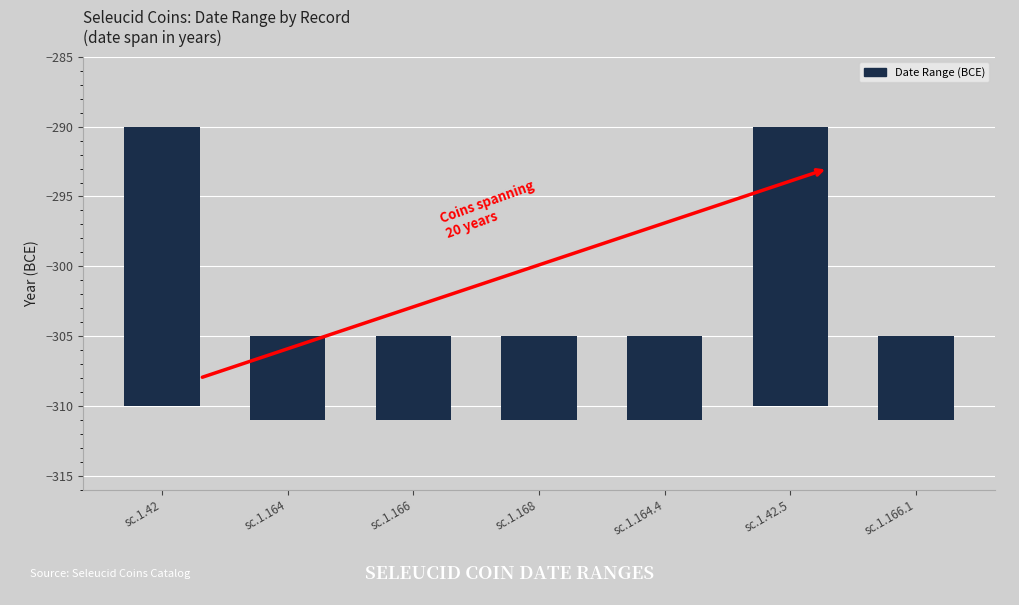

What is the ratio of the value at sc.1.168 to the value at sc.1.42?

0.3